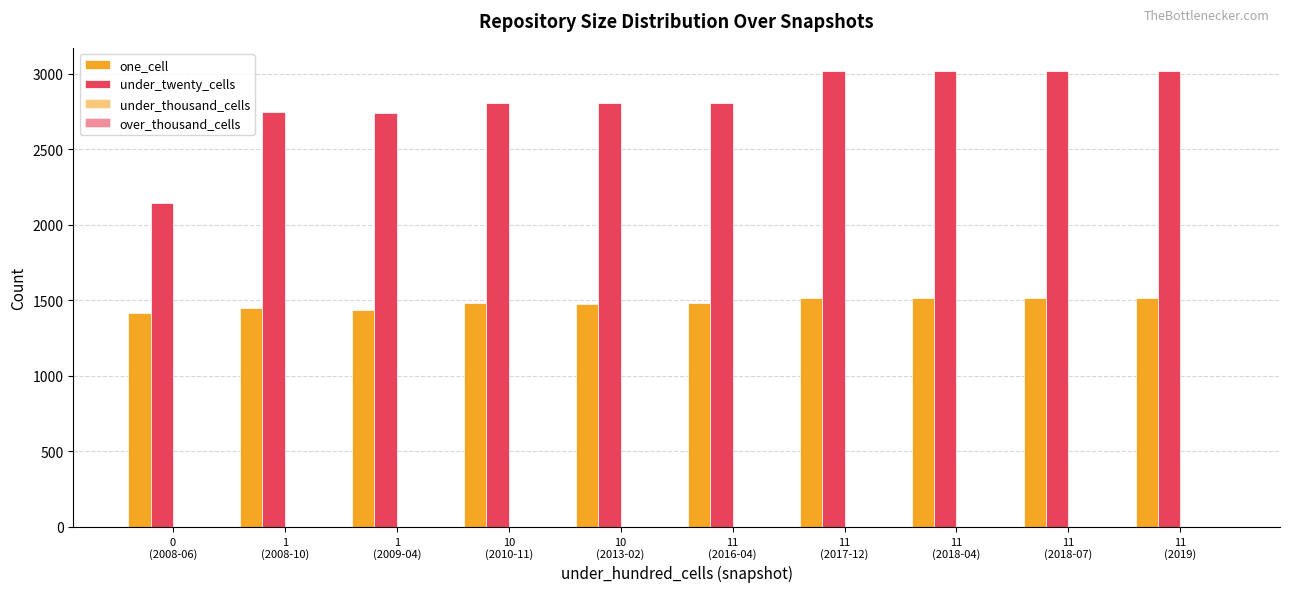

List the series in order of their peak value, lowest first.

over_thousand_cells, under_thousand_cells, one_cell, under_twenty_cells